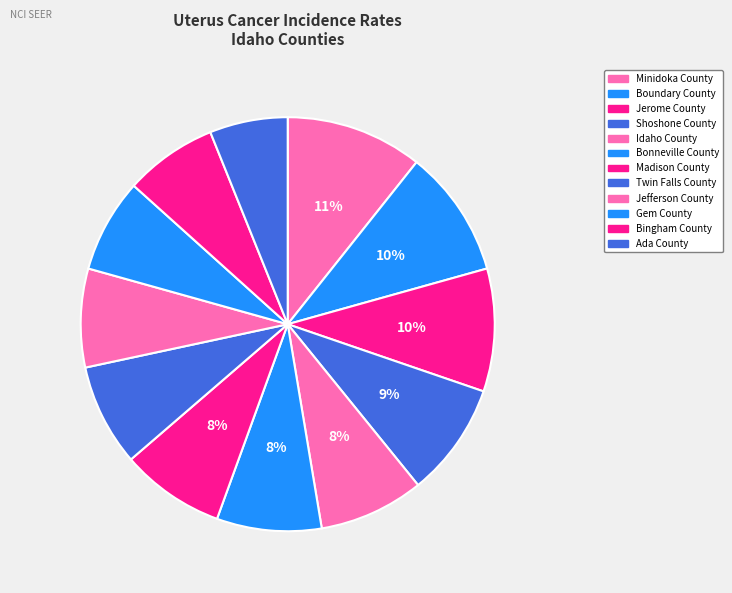

How many slices are in this pie chart?

12